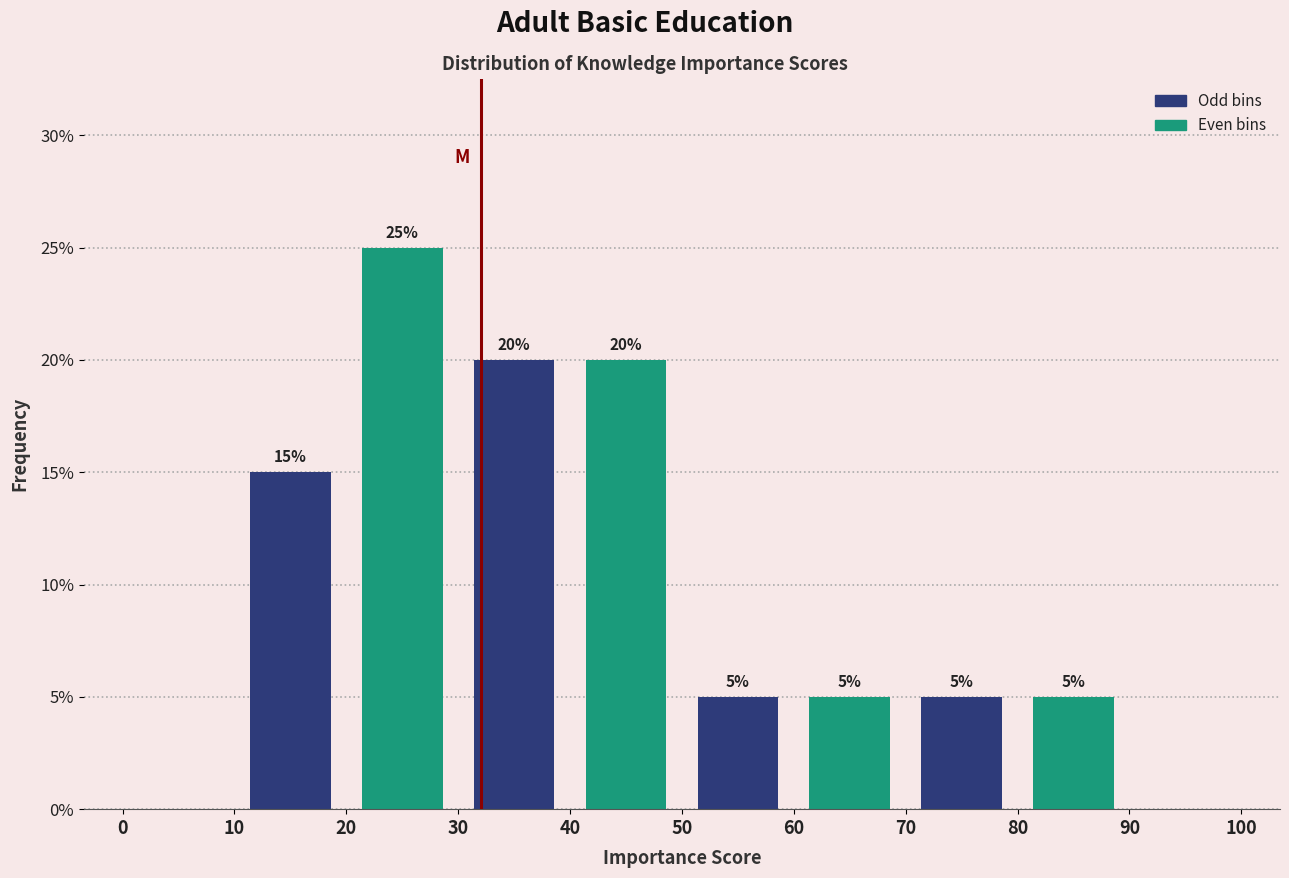

Which range on the x-axis has the tallest bar?

20 to 30